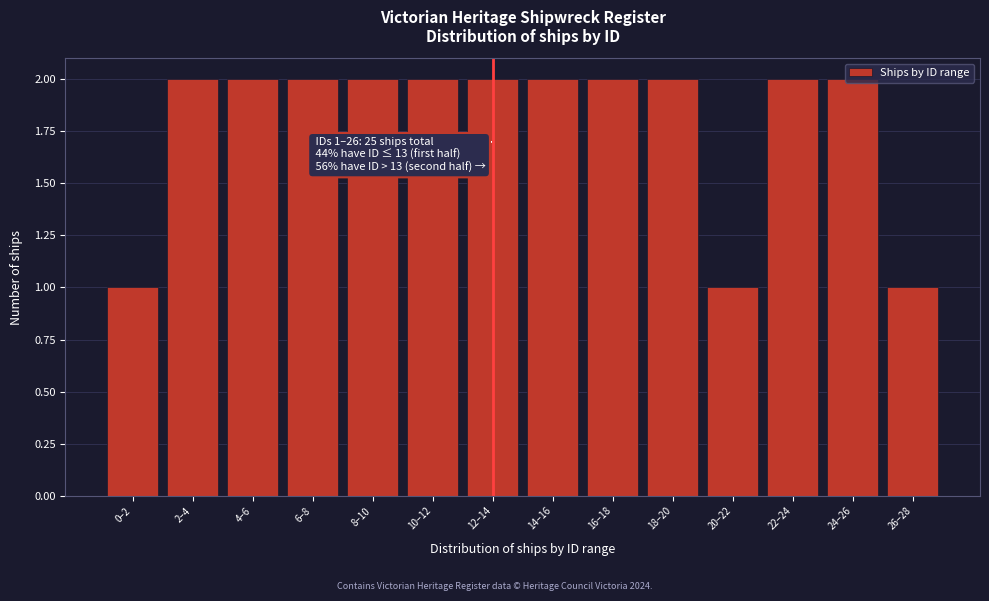

True or false: the data shows 1 at 0–2.

True